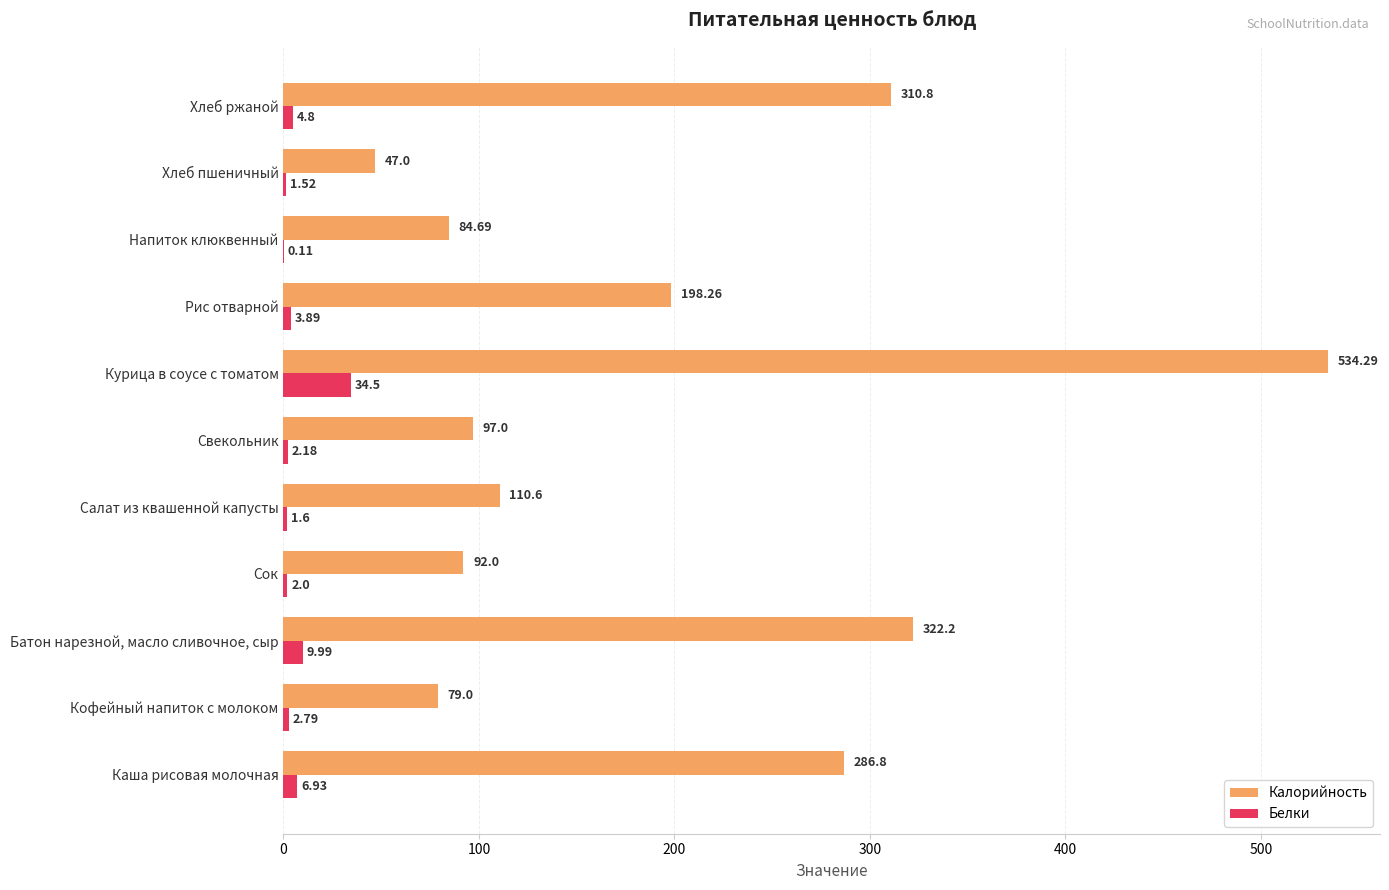

What is the sum of the Белки values at Сок and Хлеб пшеничный?

3.5